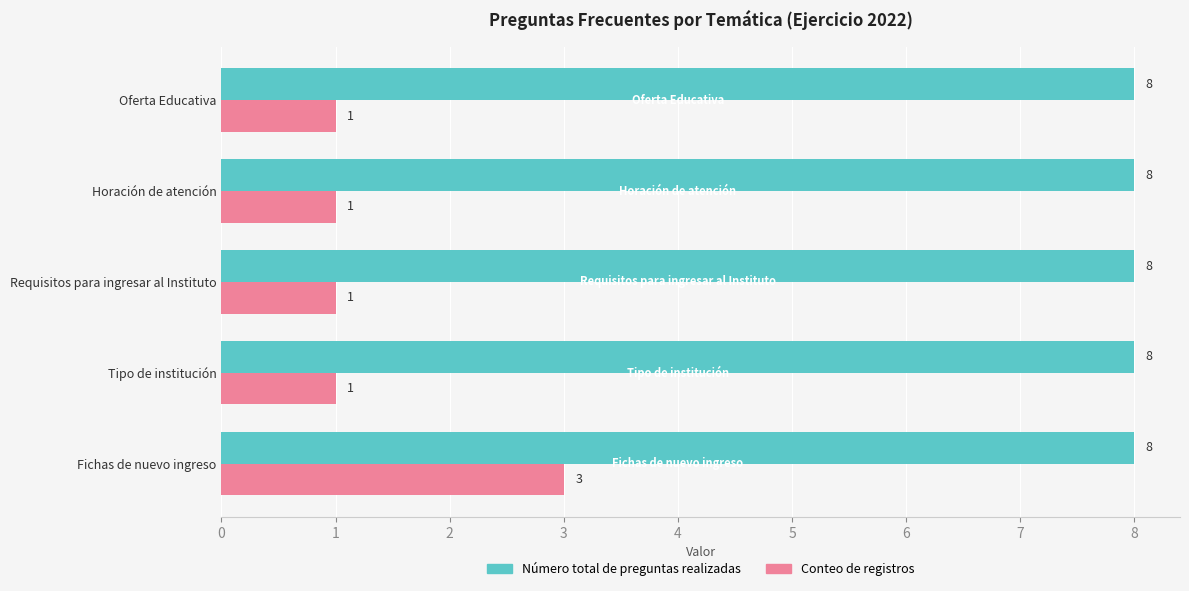

Read the Conteo de registros value at Fichas de nuevo ingreso.

3